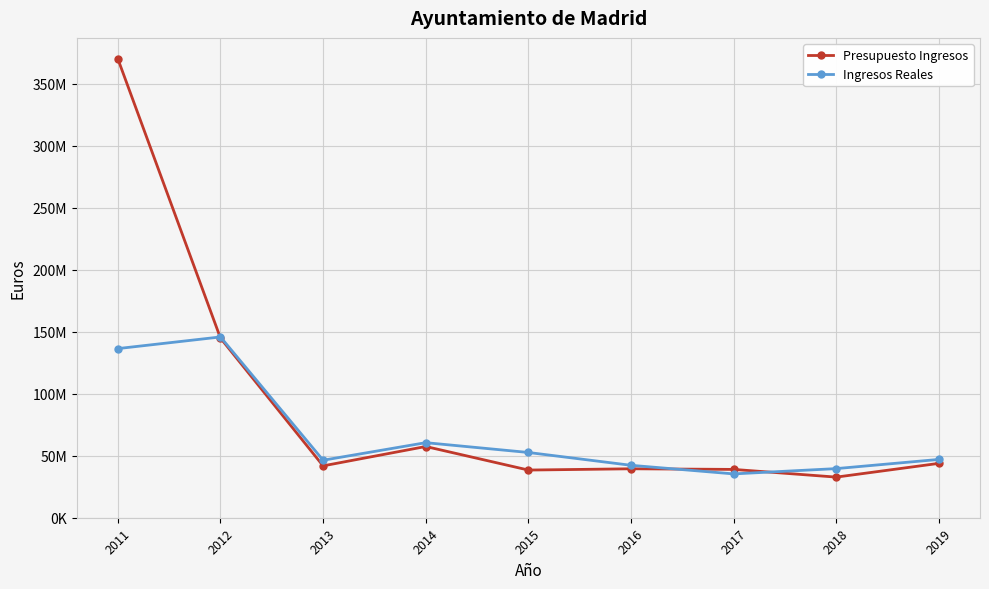

Reading right to left, transcribe all the data shown in this chart.

Presupuesto Ingresos: 2019=43874776.0	2018=32771486.0	2017=38989773.0	2016=39493126.0	2015=38463922.0	2014=57470478.0	2013=41848178.0	2012=144951198.0	2011=370289857.0
Ingresos Reales: 2019=47049311.9	2018=39635772.8	2017=35362678.4	2016=42298455.4	2015=52645578.9	2014=60563985.6	2013=46392146.3	2012=145864926.4	2011=136470969.9